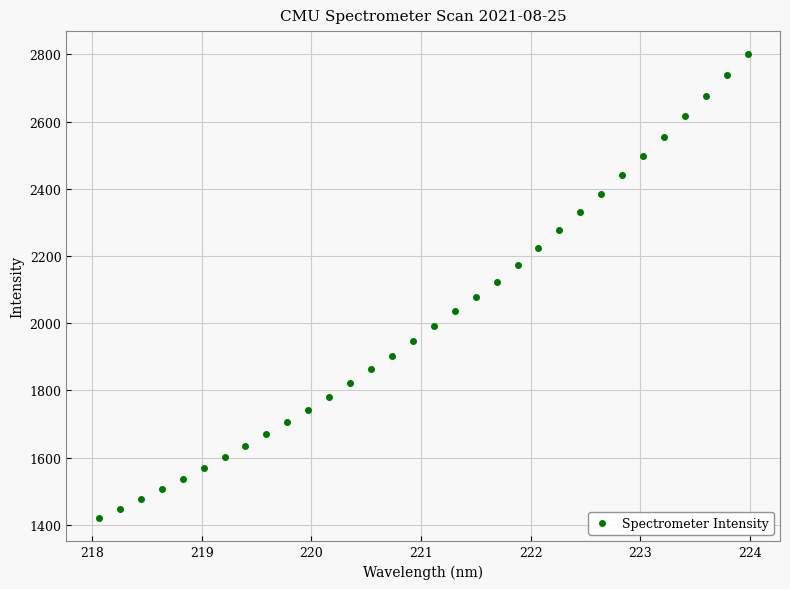

What is the range of X values (max minus min)?

5.9